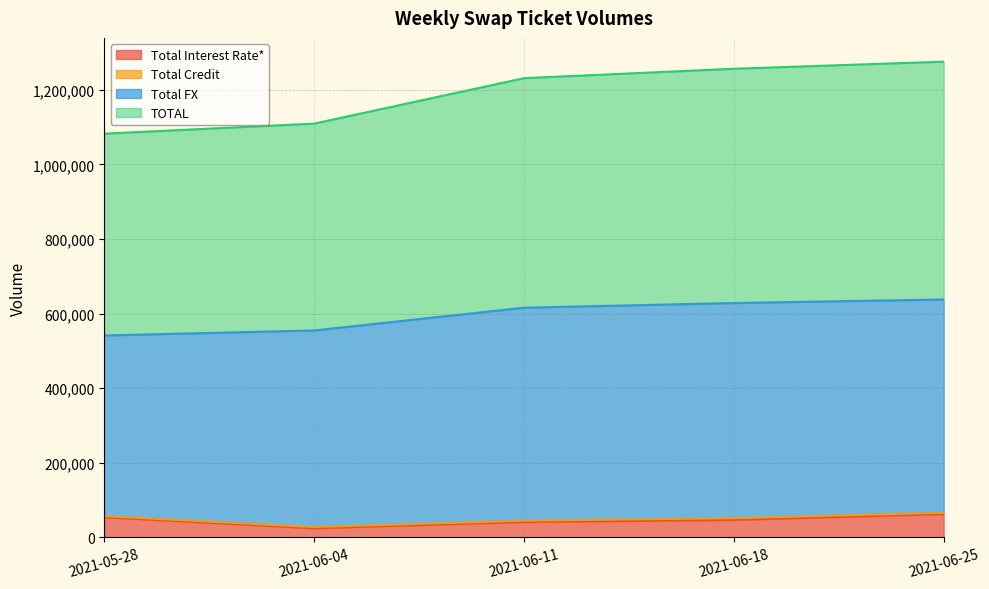

What is the maximum value for Total Interest Rate*?

62255